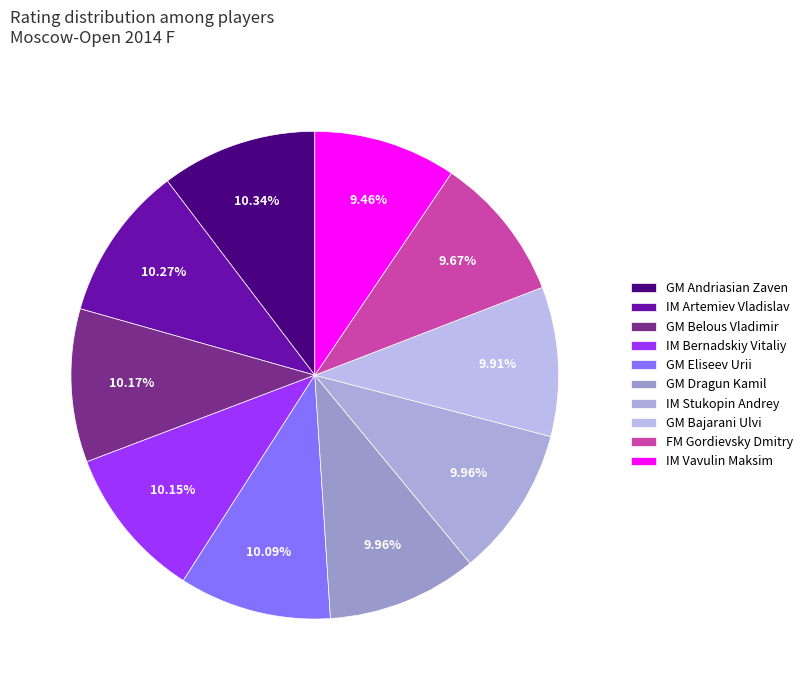

True or false: IM Vavulin Maksim accounts for 15% of the total.

False